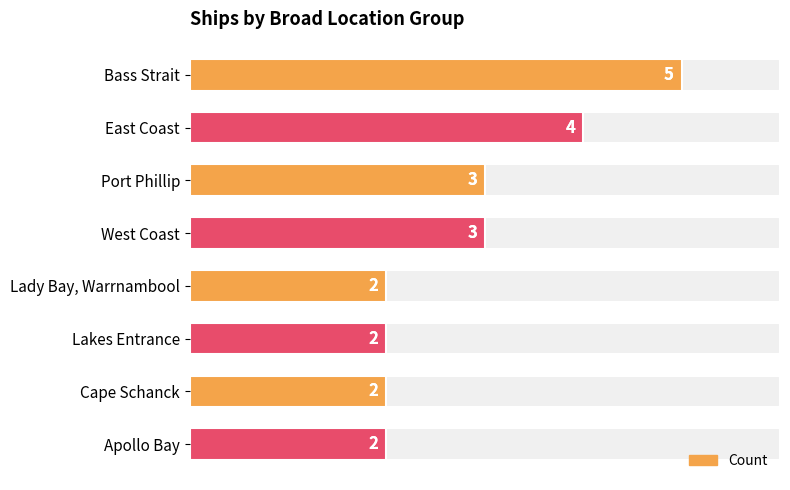

Are the bars horizontal?

Yes